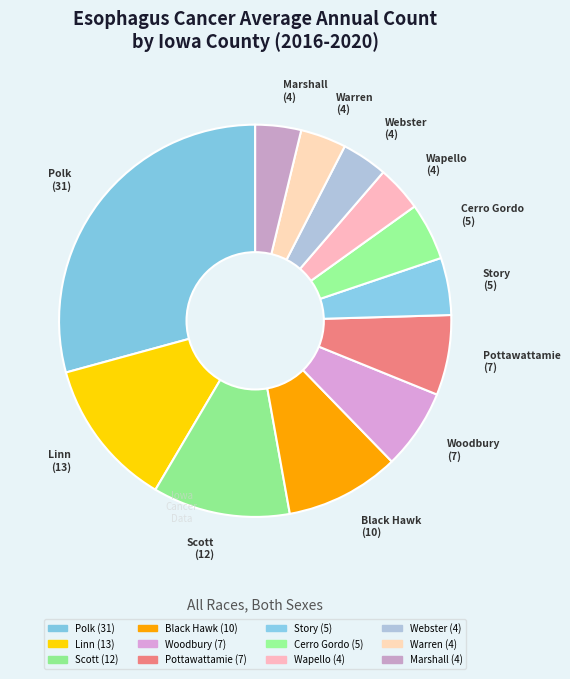

To the nearest percent, what is the average slice percentage?

8%